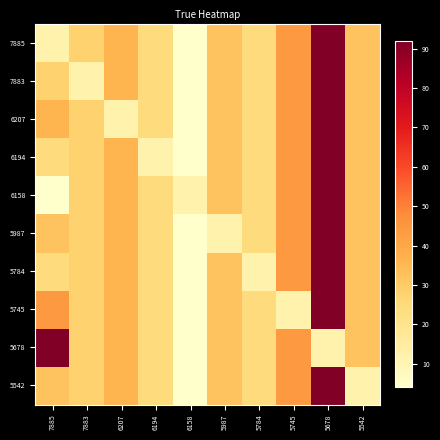

Reading right to left, list all the values displayed in this chart.

7885: 5542=32	5678=92	5745=44	5784=24	5987=32	6158=4	6194=24	6207=36	7883=28	7885=12
7883: 5542=32	5678=92	5745=44	5784=24	5987=32	6158=4	6194=24	6207=36	7883=12	7885=28
6207: 5542=32	5678=92	5745=44	5784=24	5987=32	6158=4	6194=24	6207=12	7883=28	7885=36
6194: 5542=32	5678=92	5745=44	5784=24	5987=32	6158=4	6194=12	6207=36	7883=28	7885=24
6158: 5542=32	5678=92	5745=44	5784=24	5987=32	6158=12	6194=24	6207=36	7883=28	7885=4
5987: 5542=32	5678=92	5745=44	5784=24	5987=12	6158=4	6194=24	6207=36	7883=28	7885=32
5784: 5542=32	5678=92	5745=44	5784=12	5987=32	6158=4	6194=24	6207=36	7883=28	7885=24
5745: 5542=32	5678=92	5745=12	5784=24	5987=32	6158=4	6194=24	6207=36	7883=28	7885=44
5678: 5542=32	5678=12	5745=44	5784=24	5987=32	6158=4	6194=24	6207=36	7883=28	7885=92
5542: 5542=12	5678=92	5745=44	5784=24	5987=32	6158=4	6194=24	6207=36	7883=28	7885=32